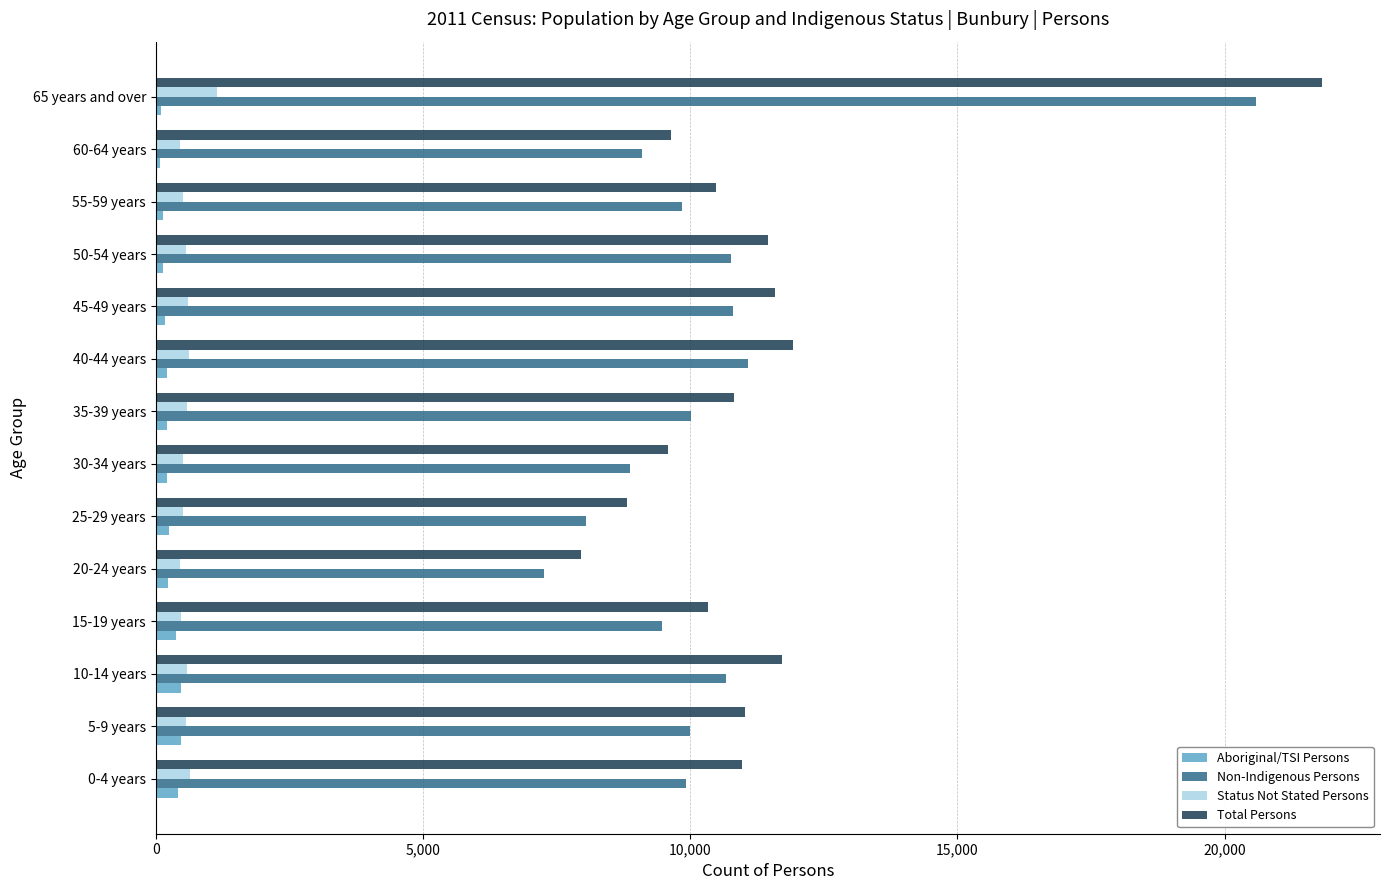

The value of Total Persons at 60-64 years is 9640. True or false?

True